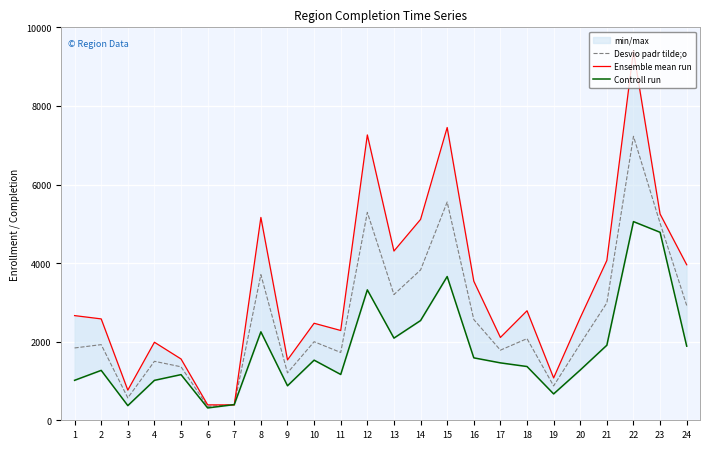

Between which two adjacent categories do Desvio padr tilde;o and Controll run first intersect?

6 and 7